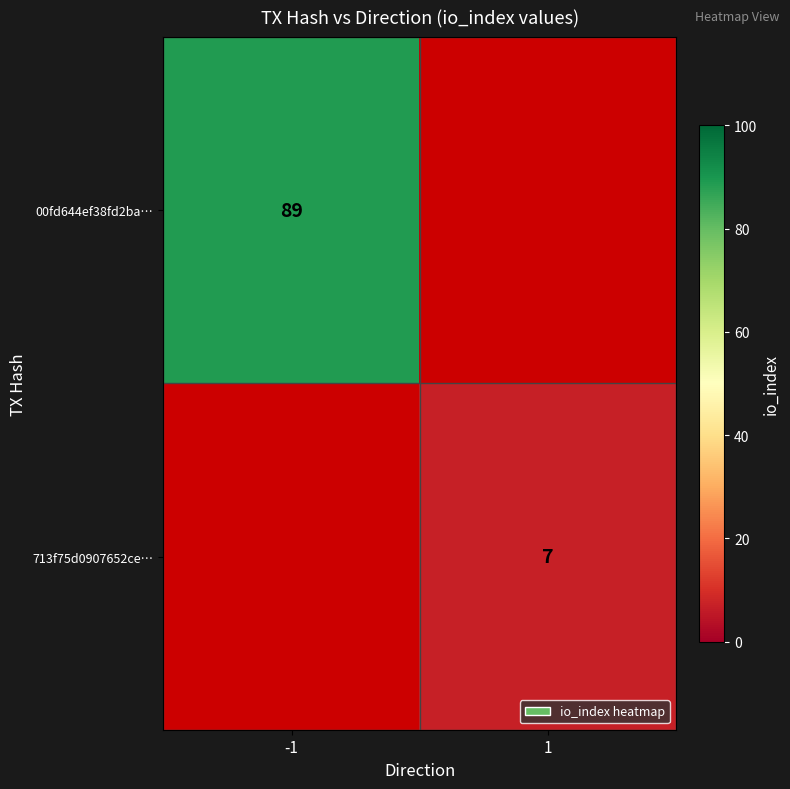

Between 1 and -1, which is larger?

-1